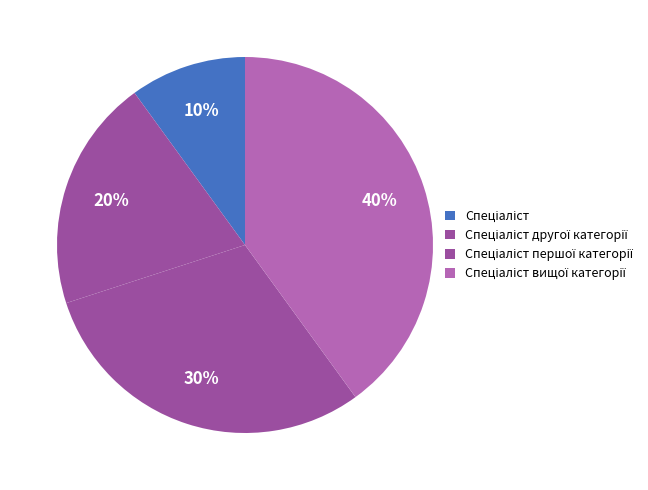

To the nearest percent, what portion does Спеціаліст першої категорії represent?

30%